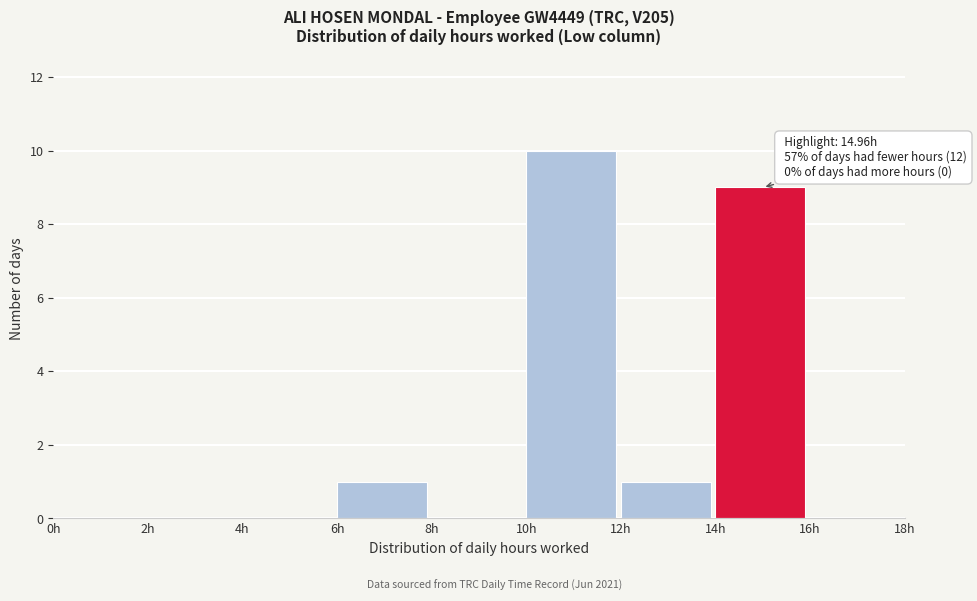

Which range on the x-axis has the tallest bar?

10 to 12